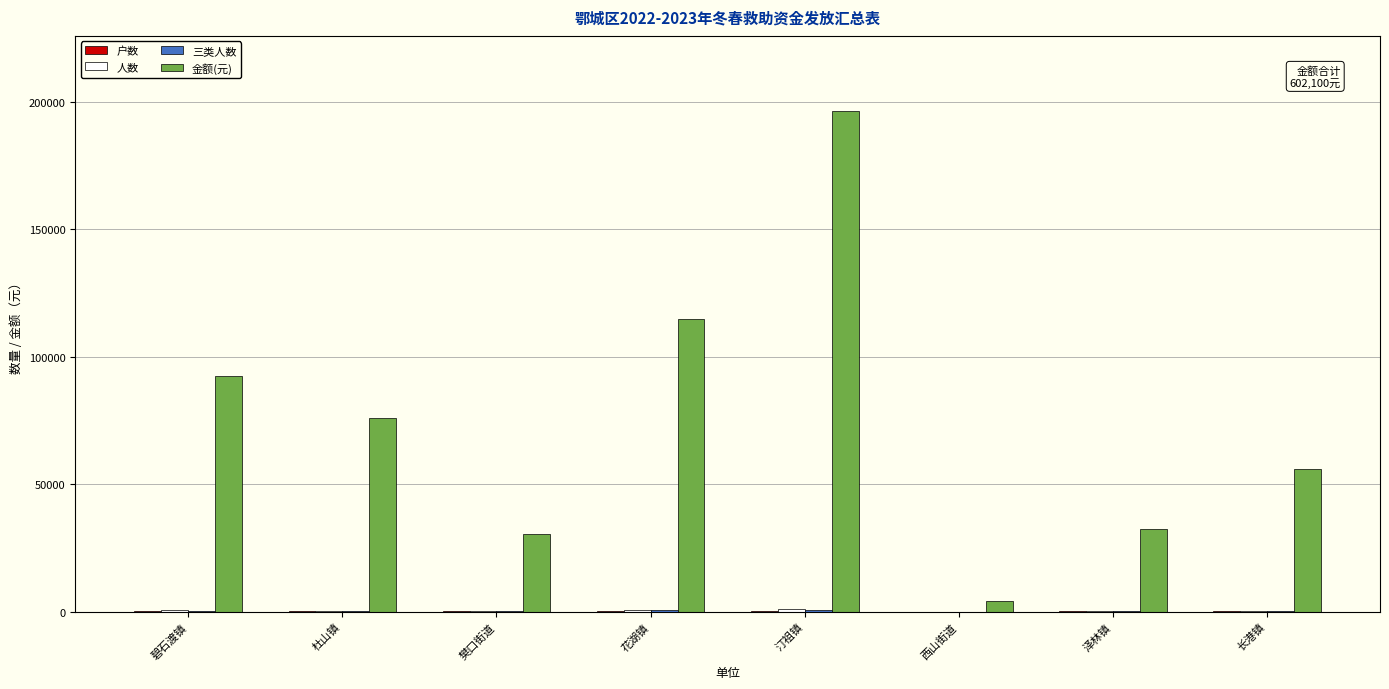

What is the spread (max minus min) of values at 杜山镇?

75917